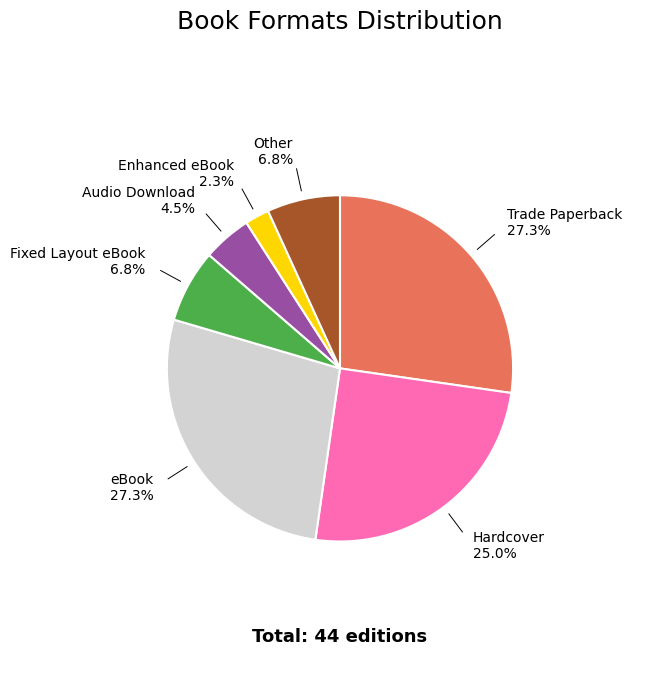

True or false: Trade Paperback accounts for 27% of the total.

True